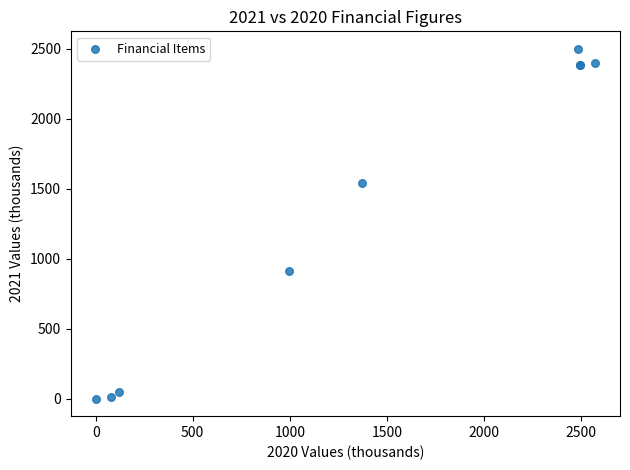

What Y value in the scatter plot is closest to 1250?

1541.7